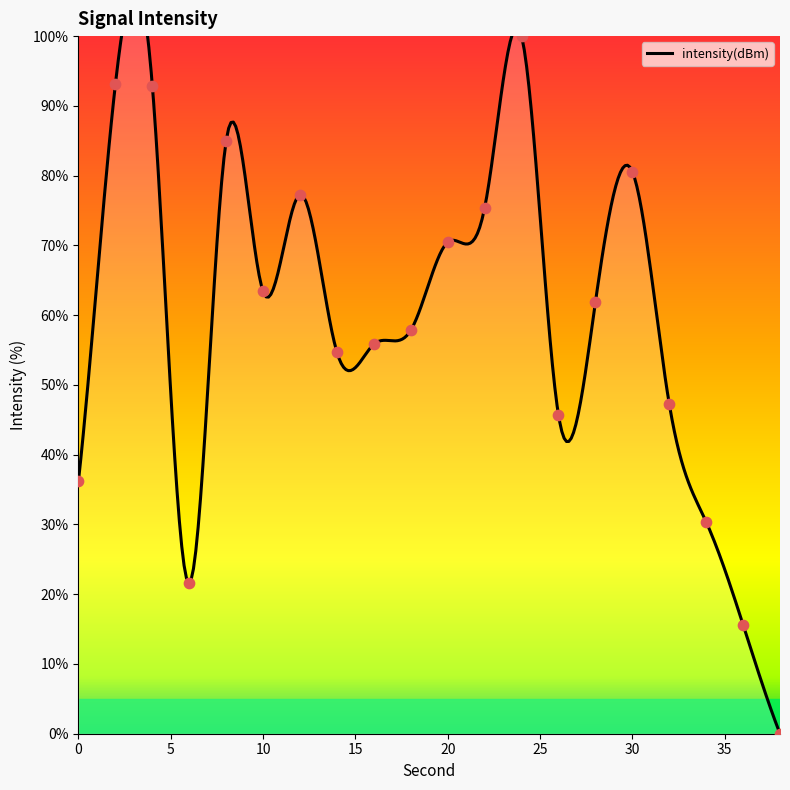

Between 20 and 8, which is larger?

8